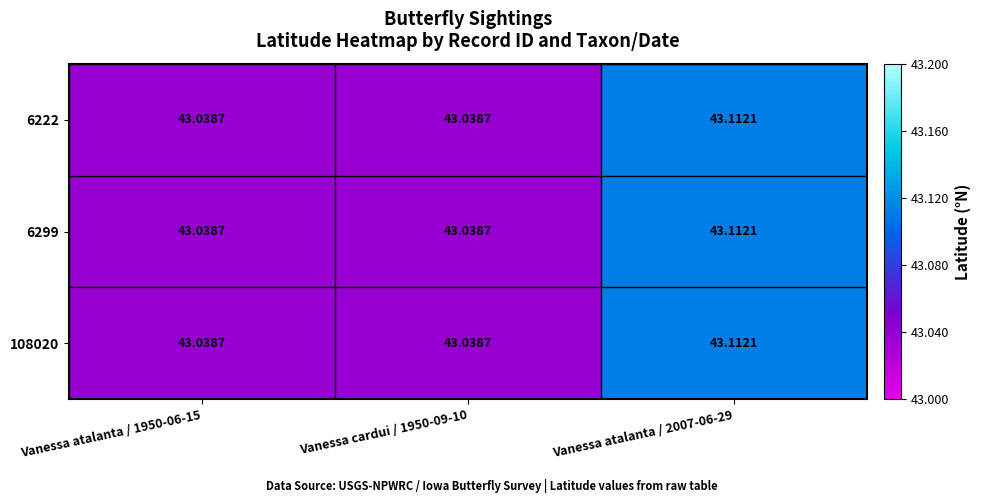

How many series are shown in this chart?

3